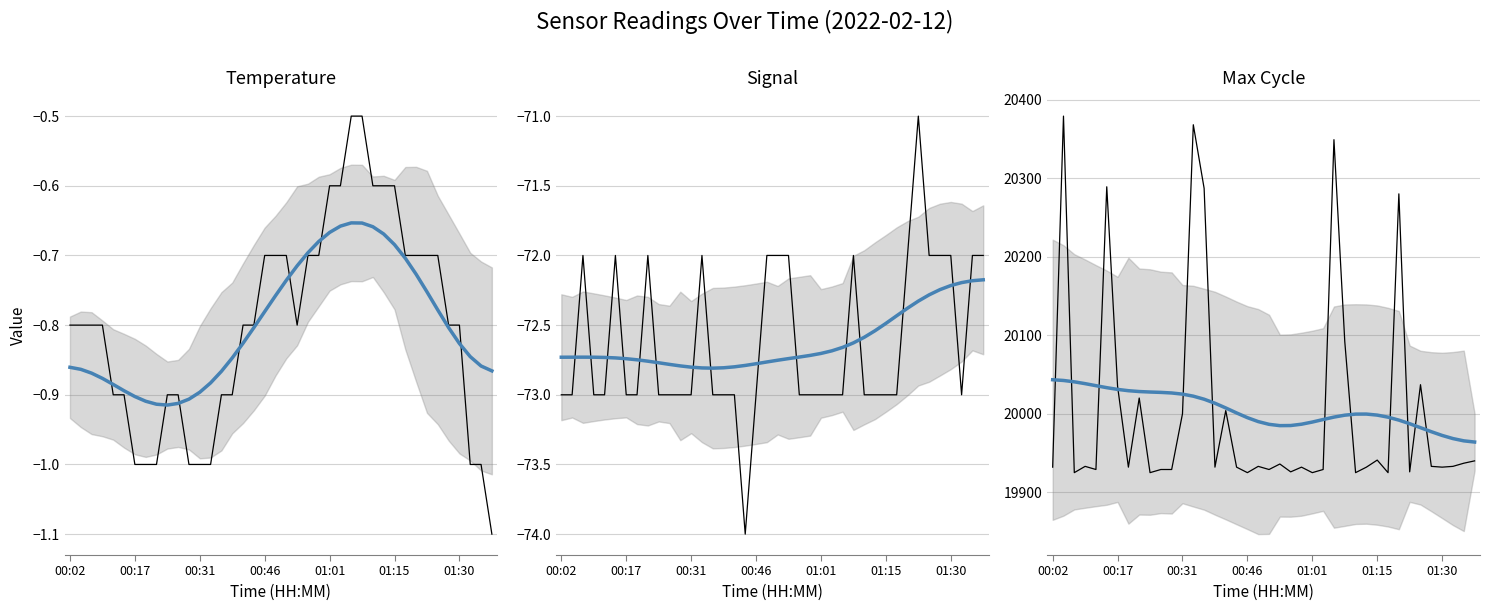

How many lines are shown in the chart?

6